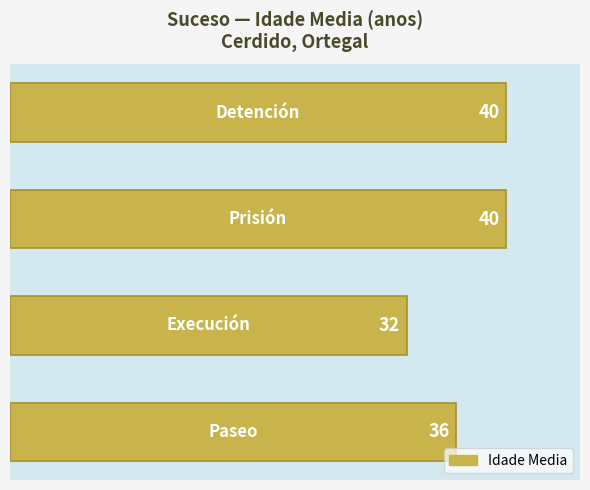

What is the difference between the maximum and minimum values?

8